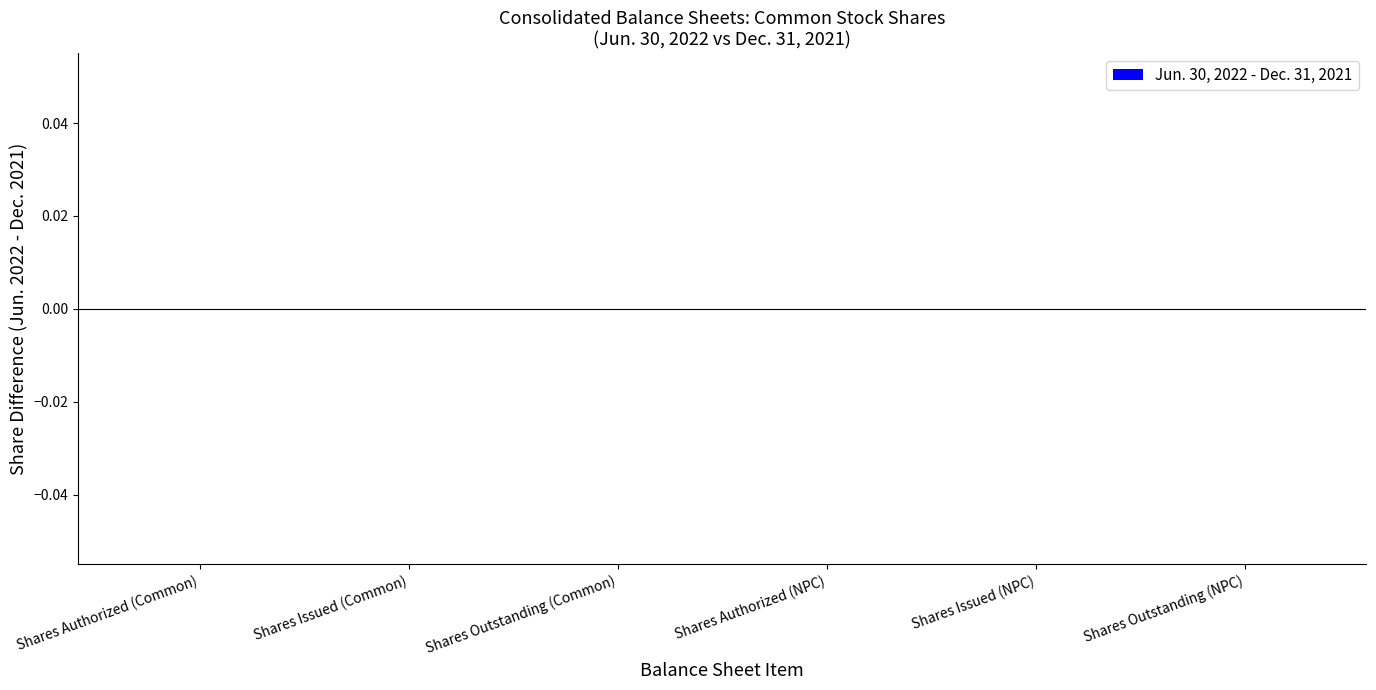

At which category is the sum across all series the highest?

Shares Authorized (Common)